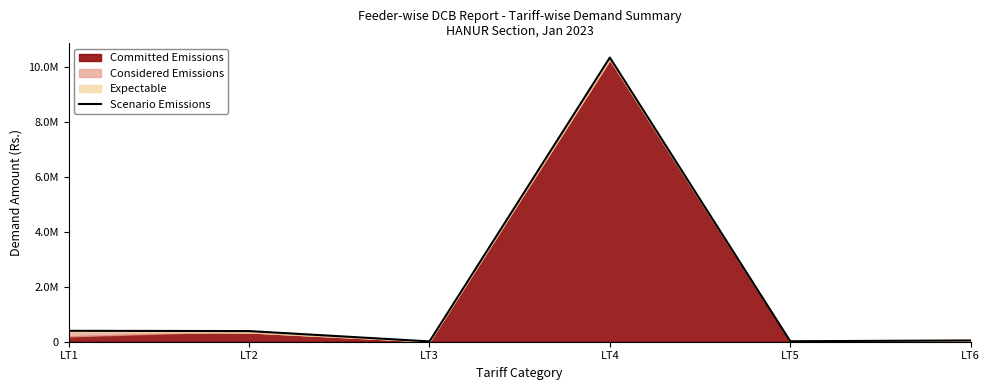

How many interior local valleys (lower than both neighbors) does the data have?

2